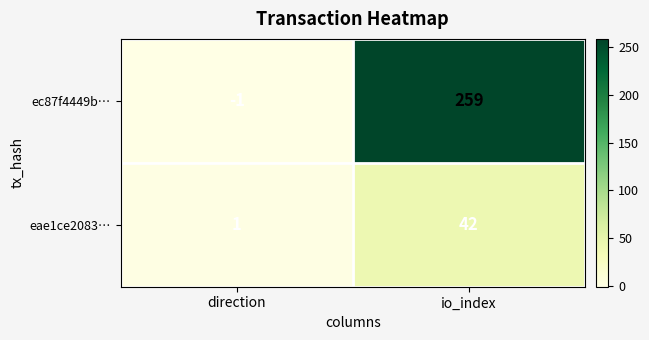

At which category does the chart reach its peak across all series?

io_index